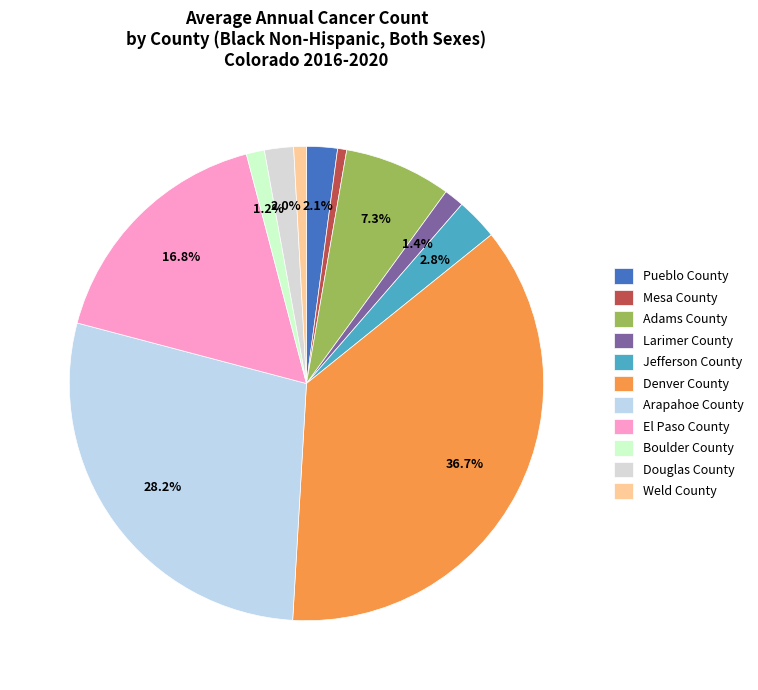

How many slices are in this pie chart?

11